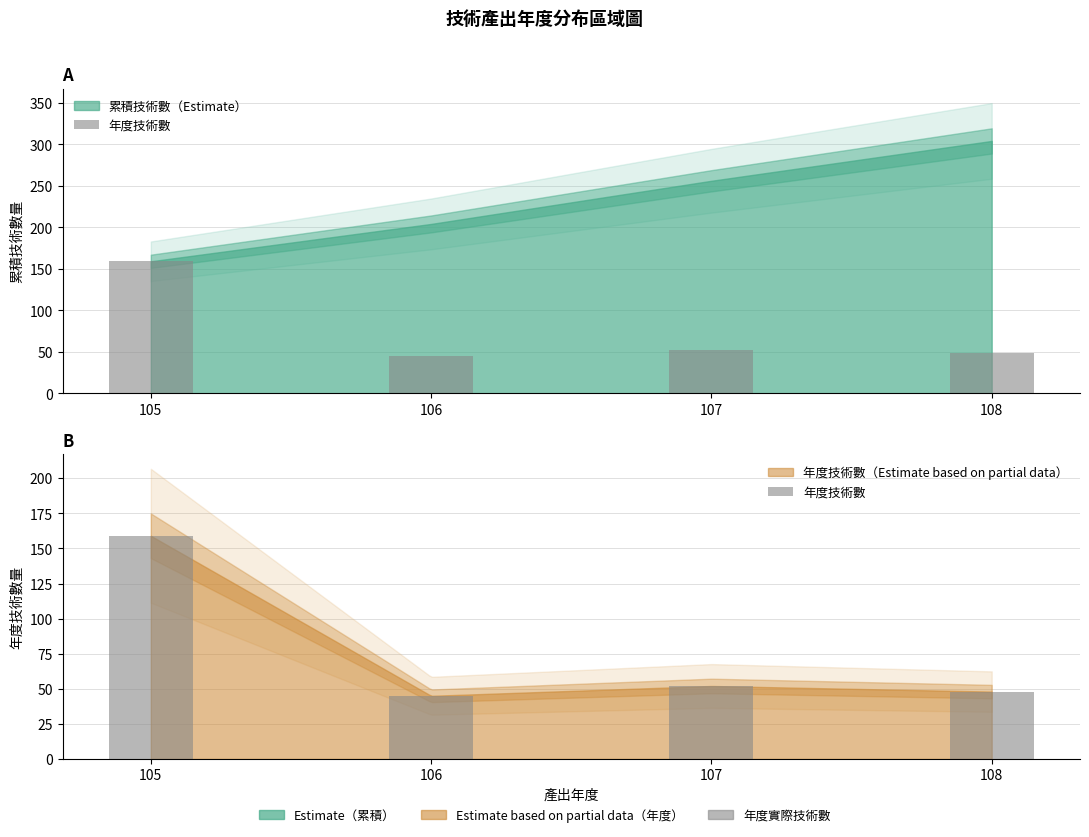

What is the change in value from 105 to 106?

-114